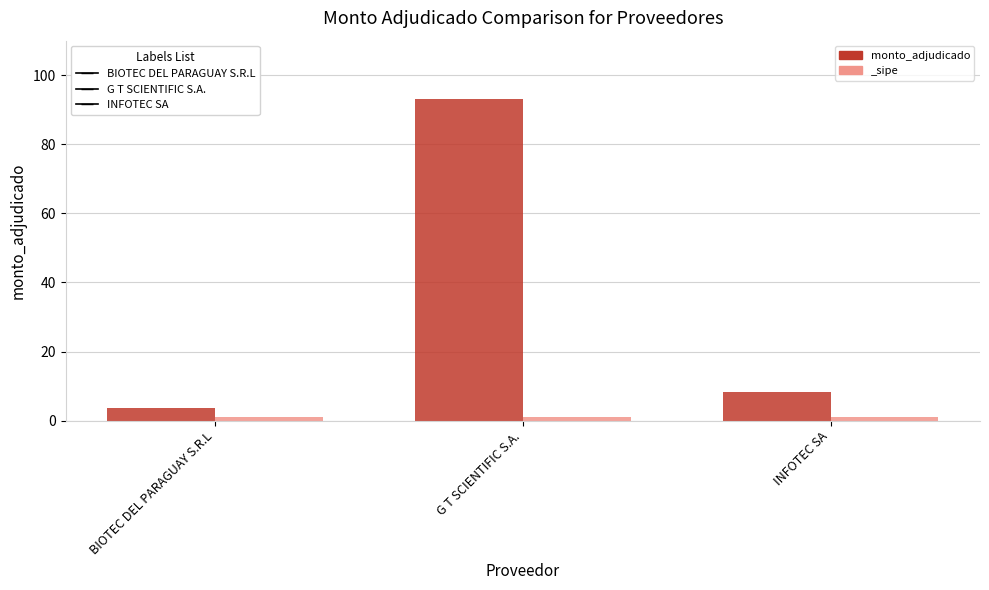

The value at INFOTEC SA is 13.6. True or false?

False